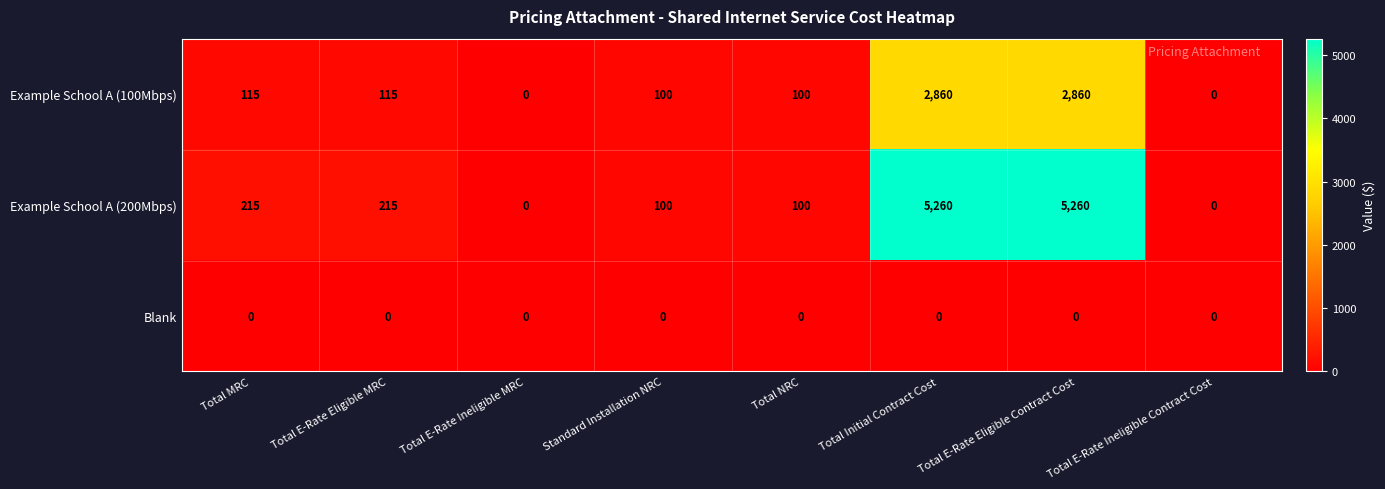

What value does the Example School A (100Mbps) series have at Total E-Rate Eligible MRC?

115